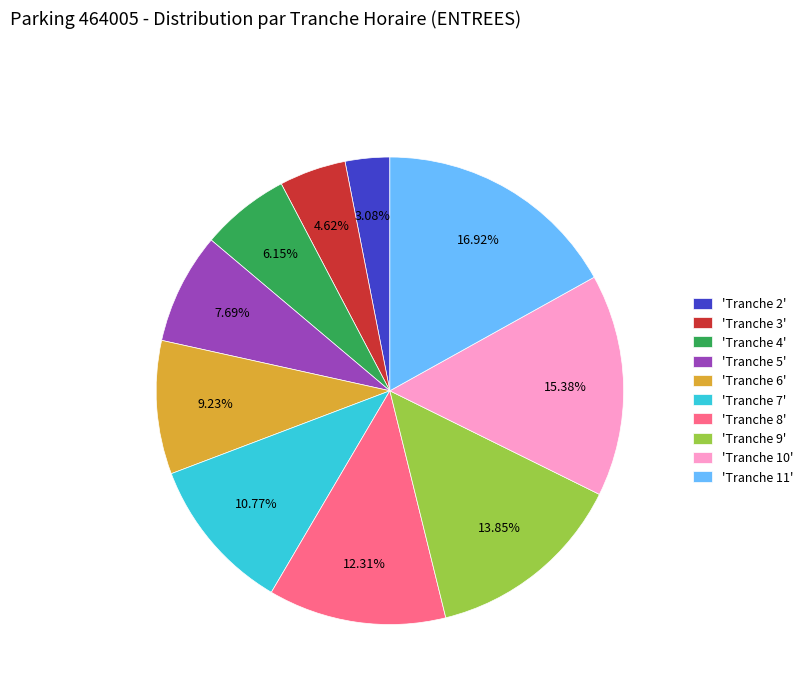

Is 'Tranche 6' the majority of the pie?

No